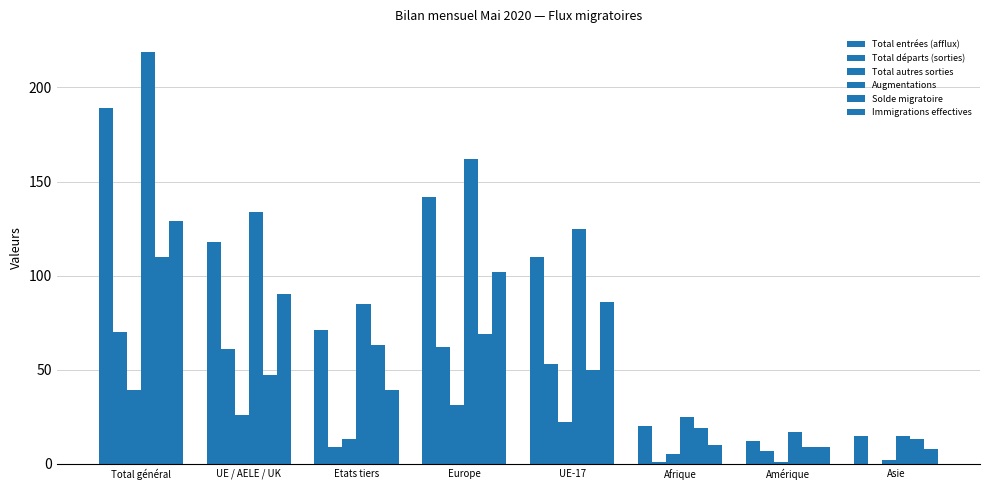

Rank the series at UE / AELE / UK from lowest to highest value.

Total autres sorties, Solde migratoire, Total départs (sorties), Immigrations effectives, Total entrées (afflux), Augmentations